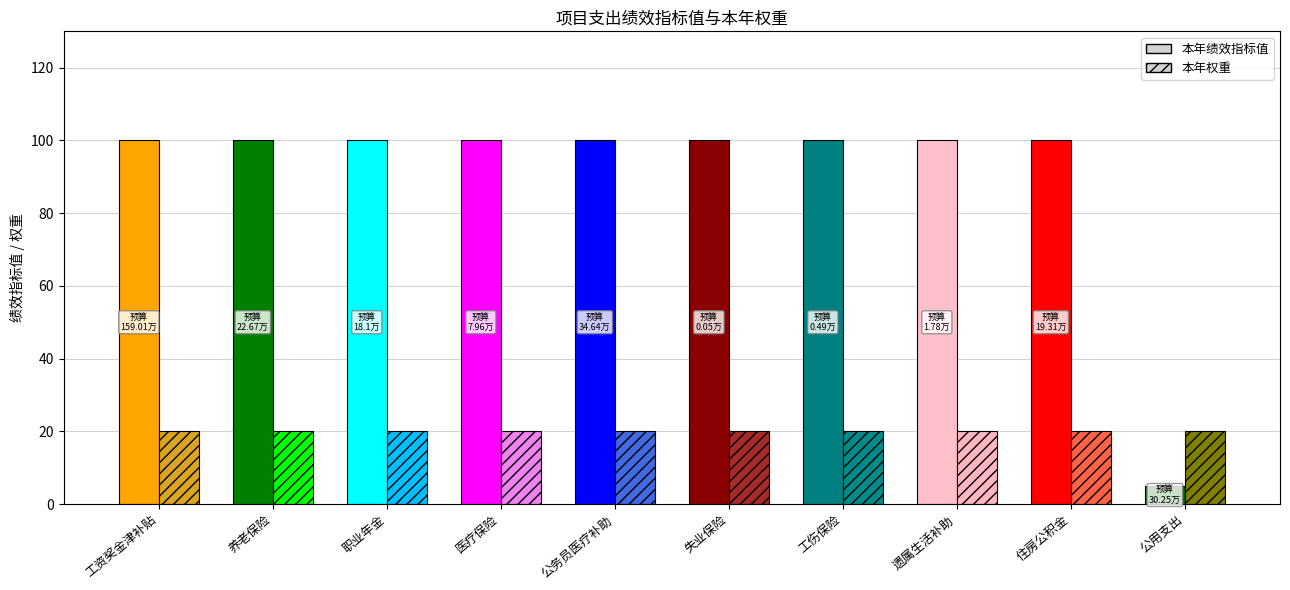

How many groups of bars are there?

10